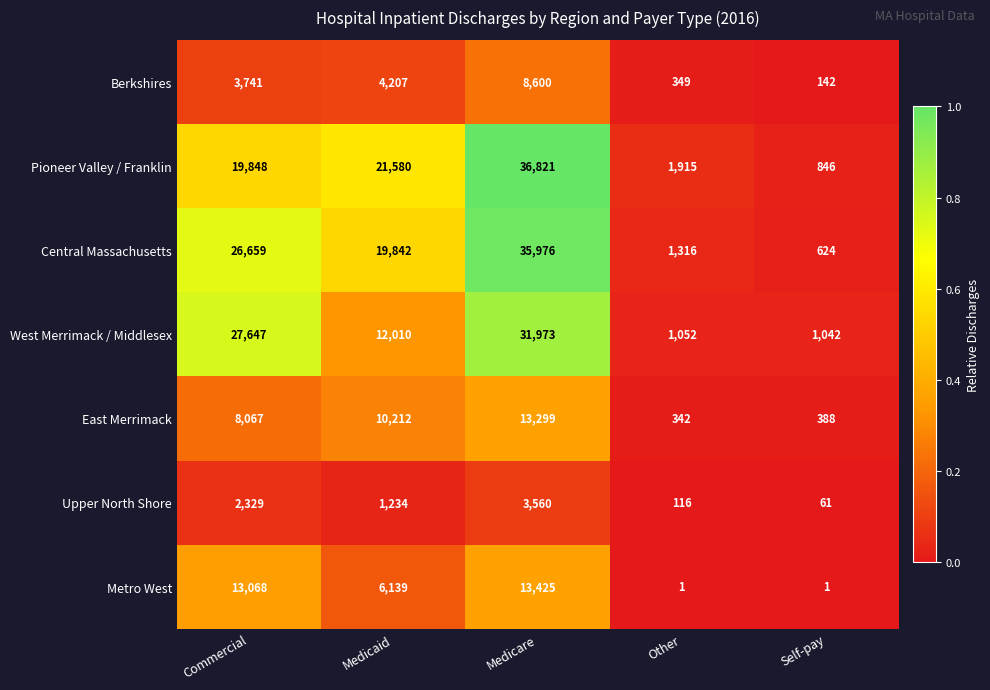

What is the difference between the Pioneer Valley / Franklin values at Self-pay and Medicaid?

20734